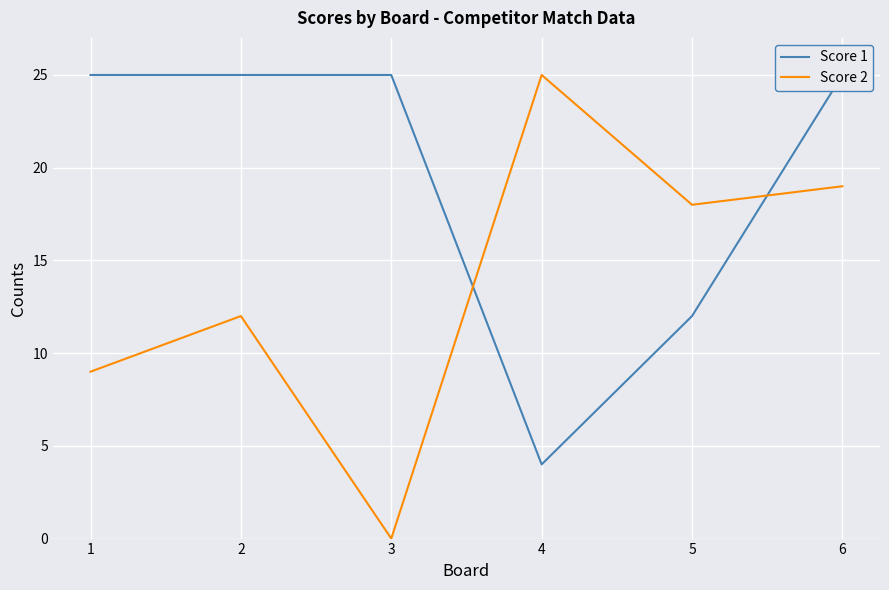

What is the sum of the Score 2 values at 4 and 5?

43